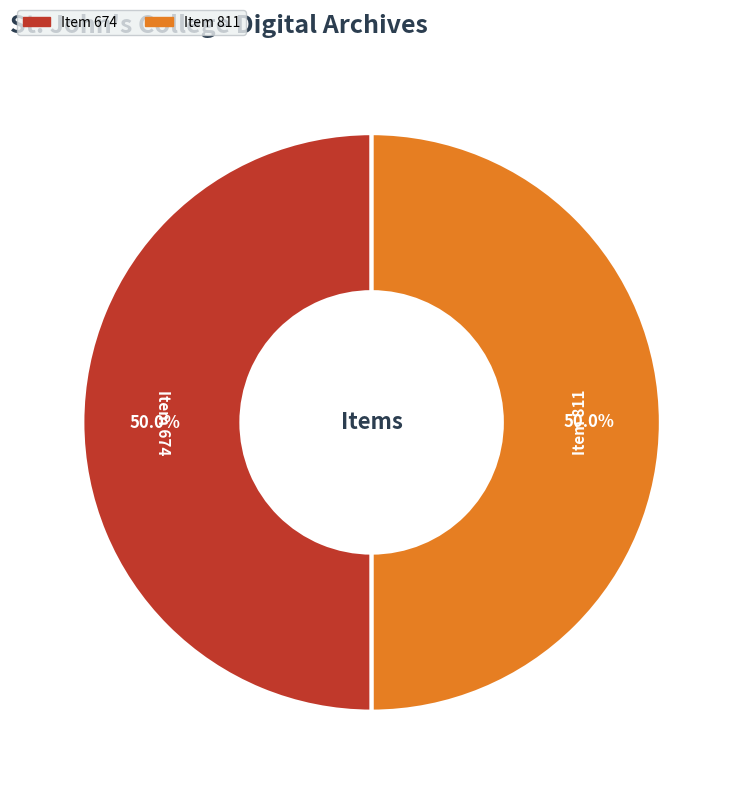

How many slices are in this pie chart?

2